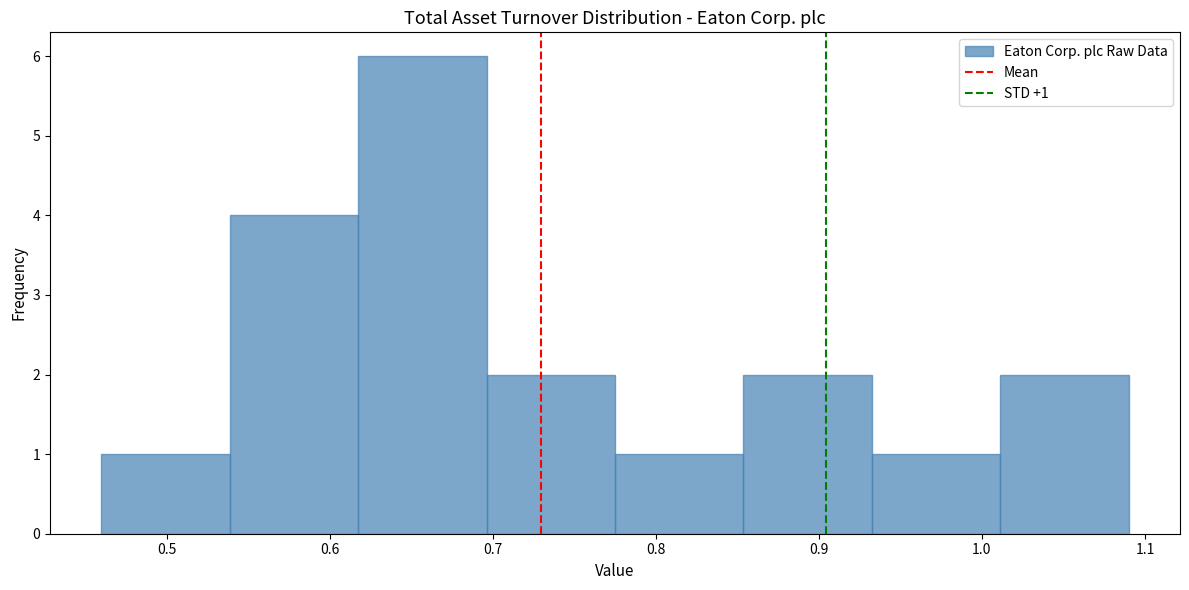

Which range on the x-axis has the tallest bar?

0.62 to 0.70